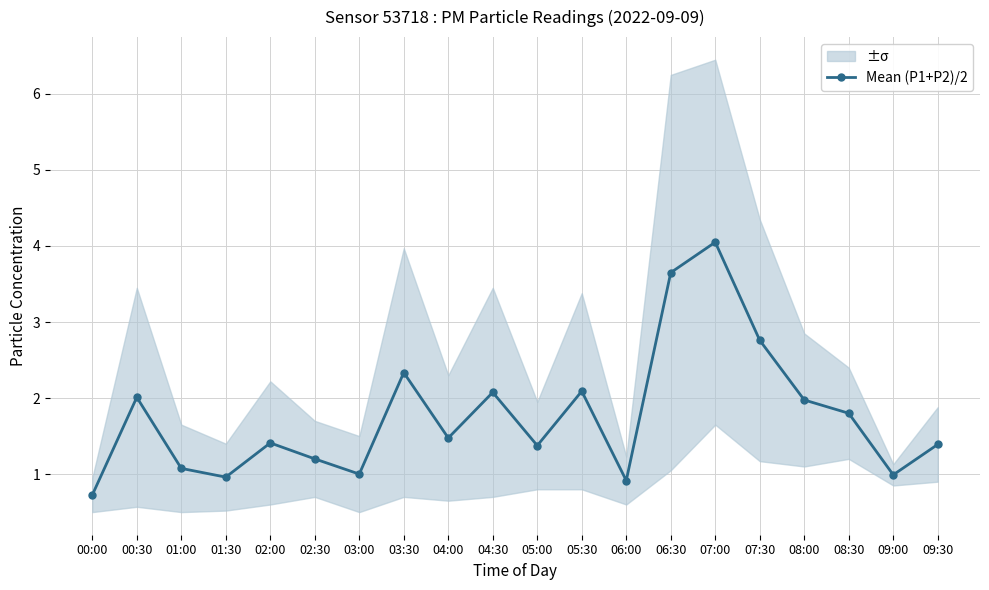

True or false: the data shows 4.0 at 07:30.

False